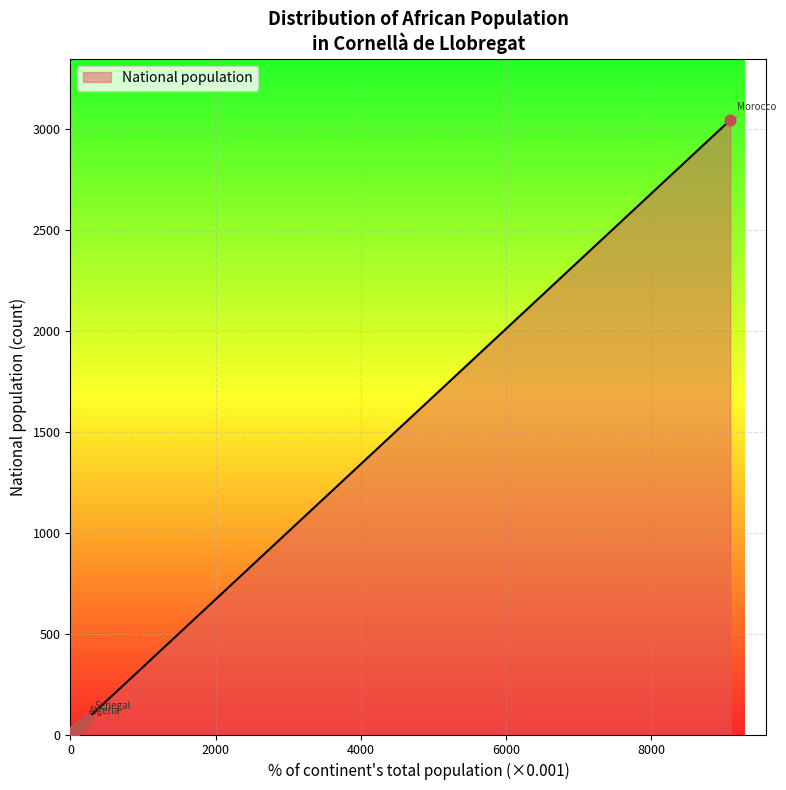

Between Algeria and Cameroon, which is larger?

Algeria